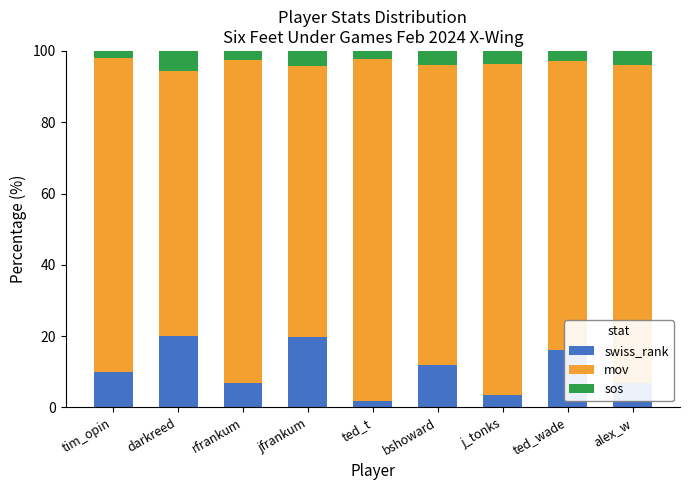

The value of swiss_rank at tim_opin is 9.8. True or false?

True